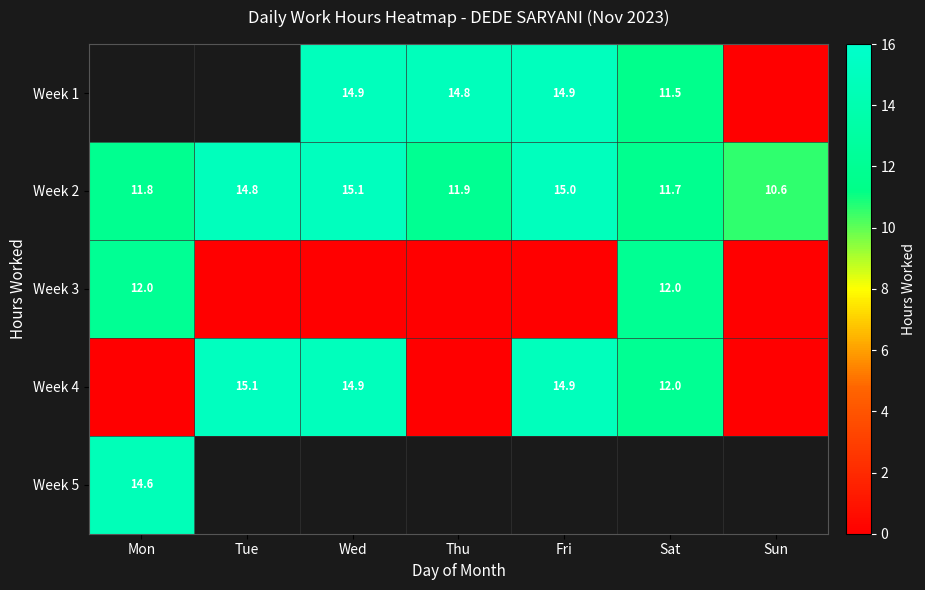

At which label does Week 2 first exceed 11?

Mon